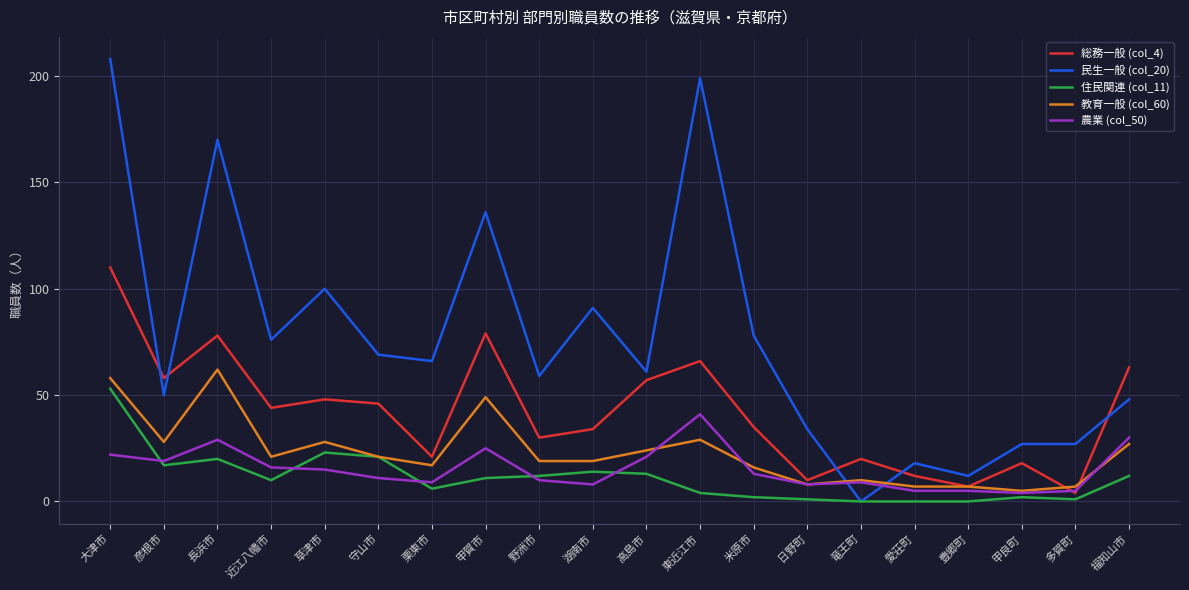

How many distinct data groups are displayed?

5